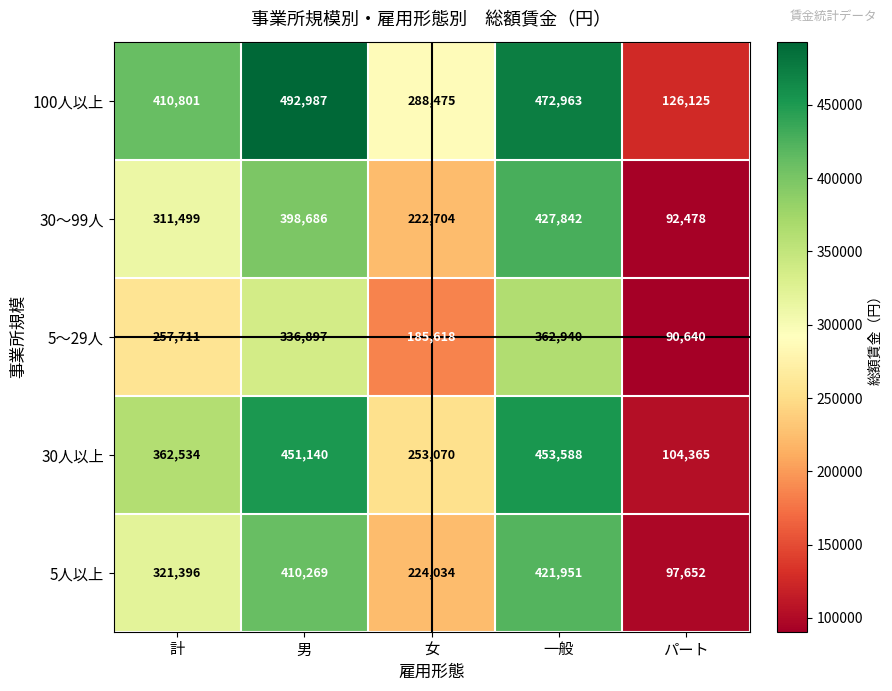

What is the spread (max minus min) of values at 計?

153090